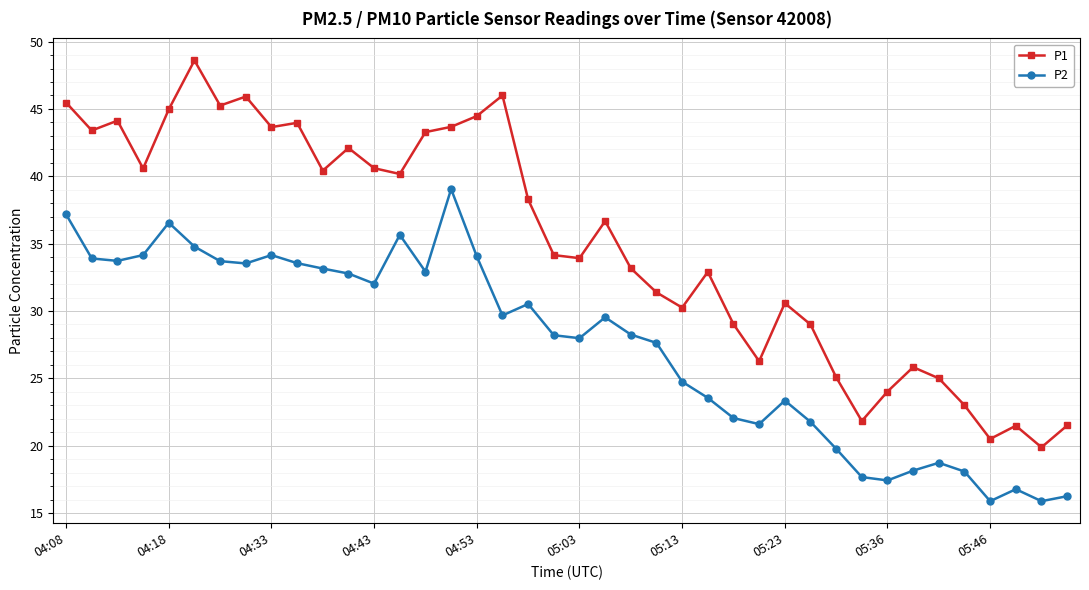

How many lines are shown in the chart?

2